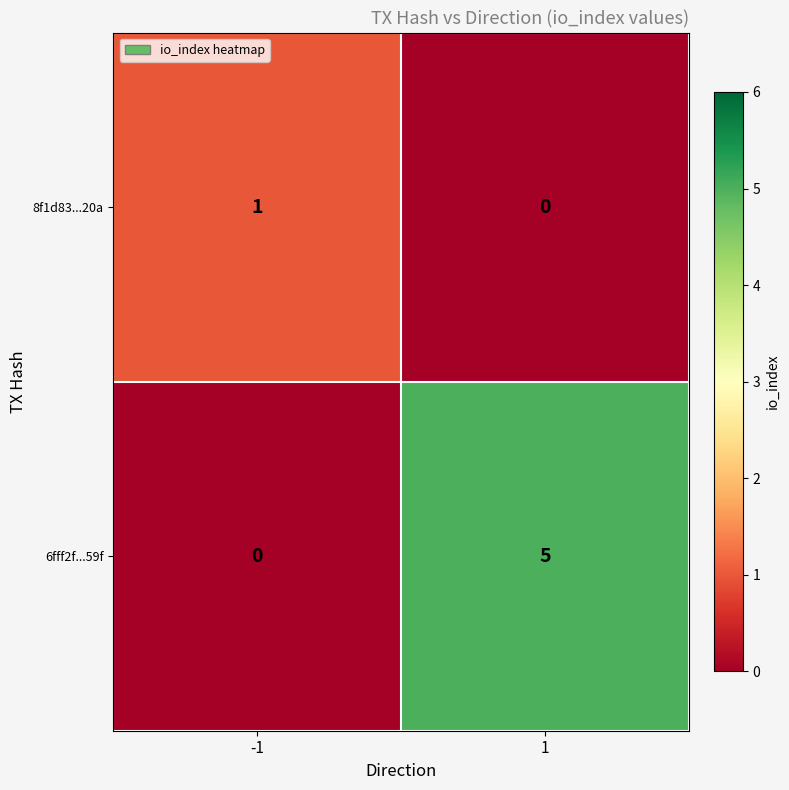

The 6fff2f...59f series shows 3 at -1. True or false?

False